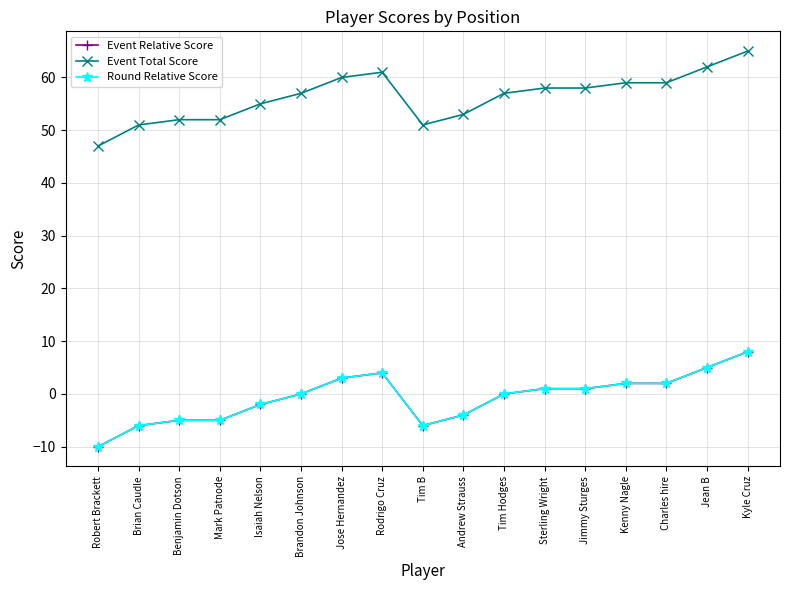

True or false: Event Relative Score and Event Total Score cross at least once.

False